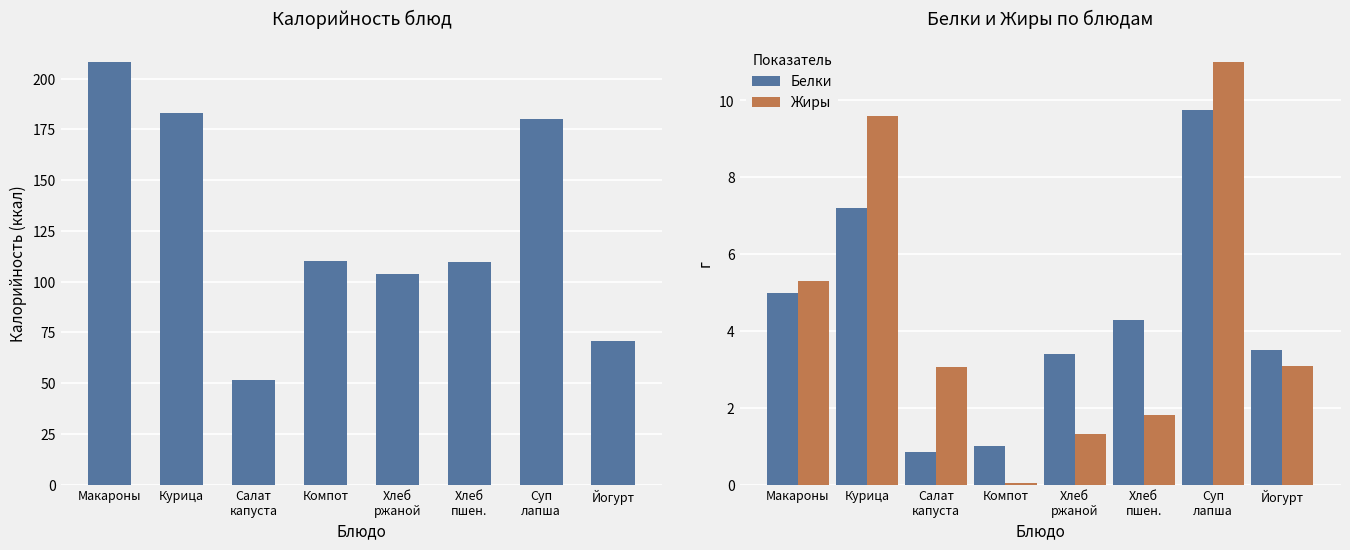

The Жиры series shows 0.1 at Компот. True or false?

True